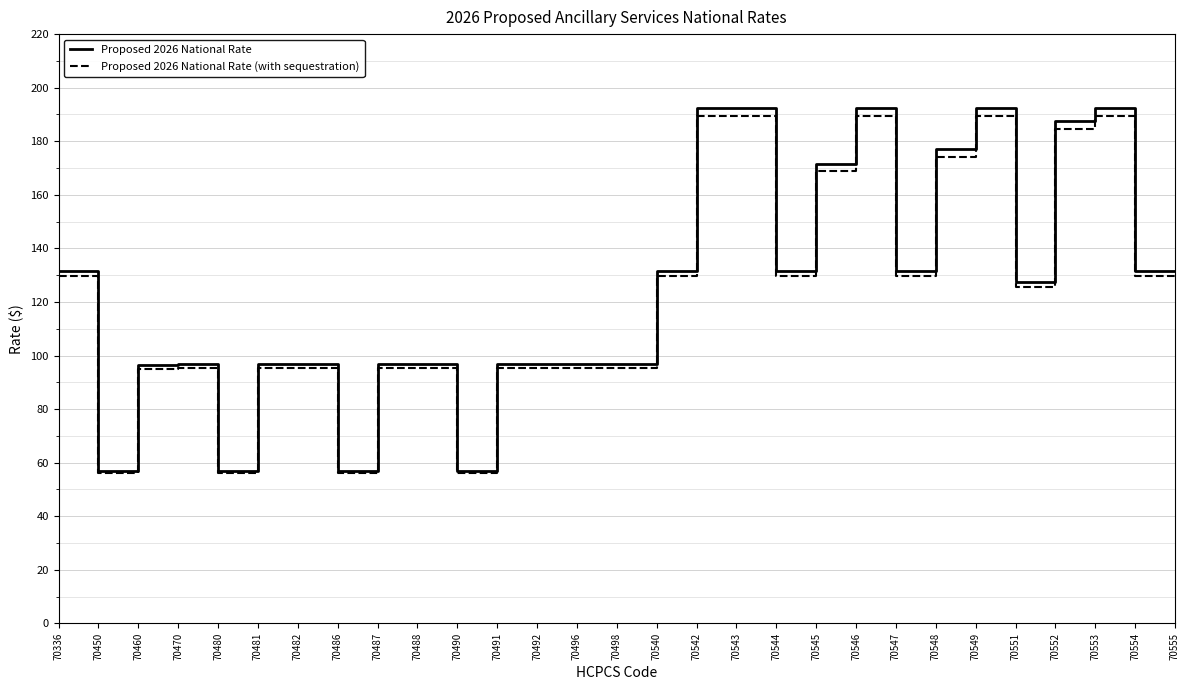

What is the difference between the highest and lowest values at 70482?

1.6